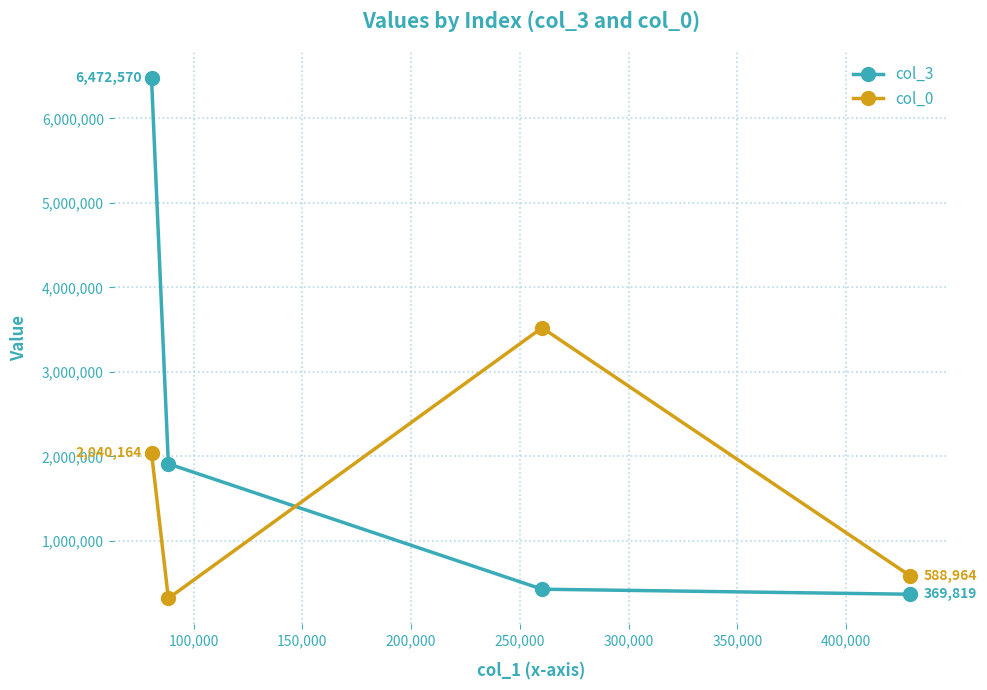

Which series has the widest spread of values?

col_3